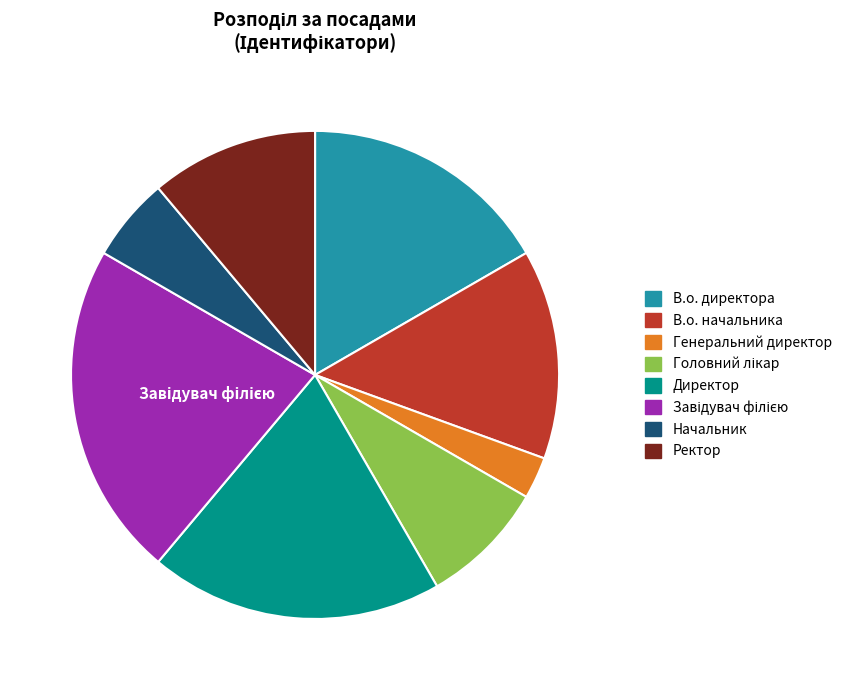

Is there a majority slice in this chart?

No